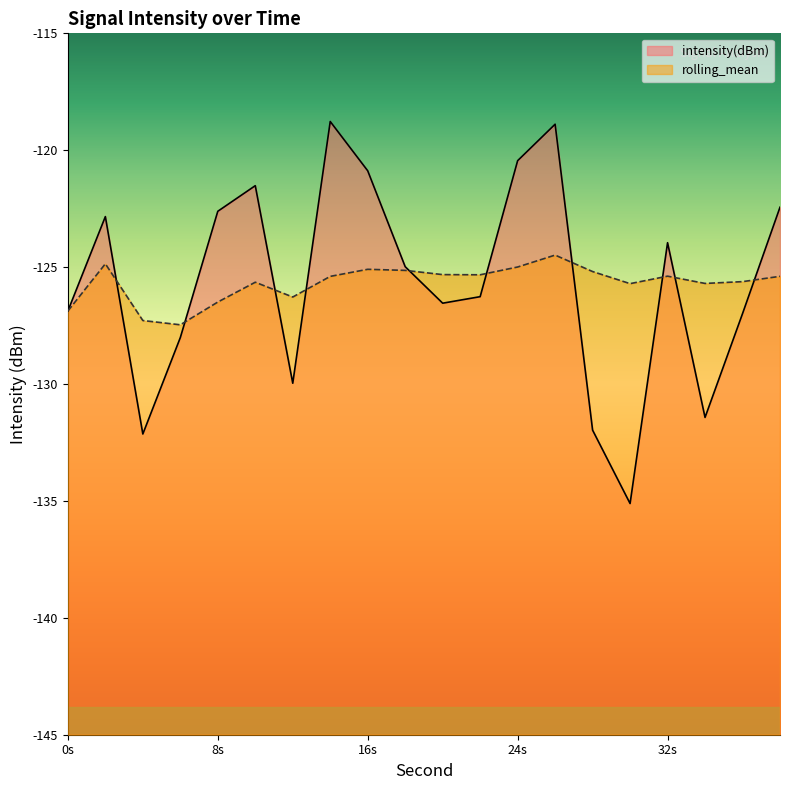

Which category has the highest value in the intensity(dBm) series?

14